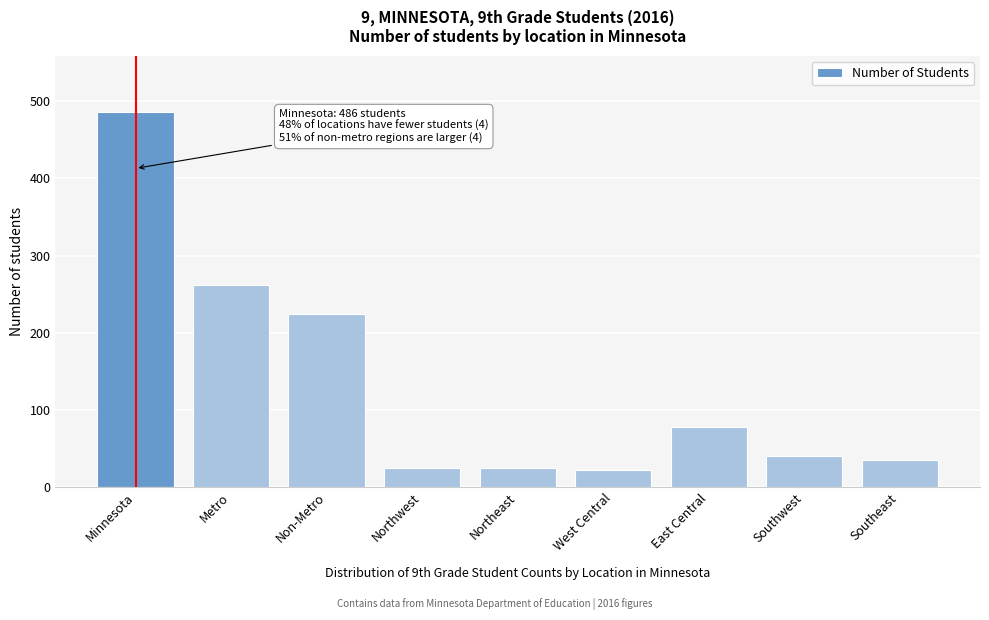

Where is the data nearest to the value 254?

Metro